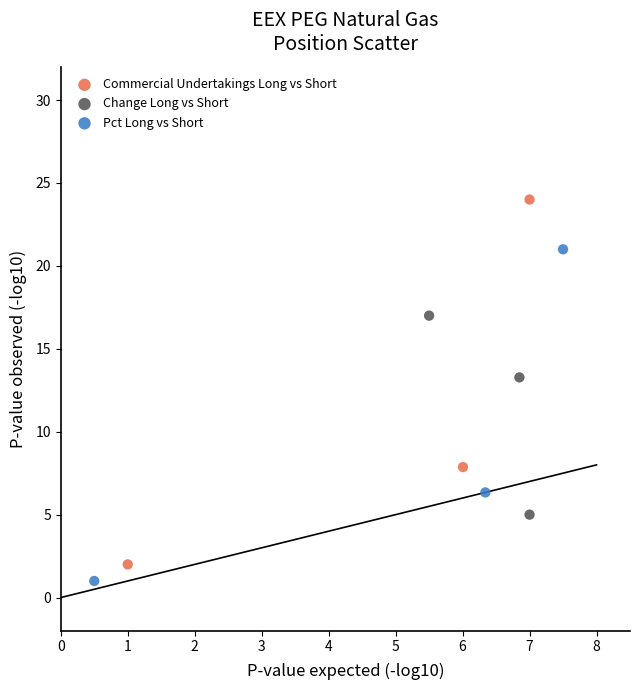

Which series contains the lowest Y value?

Pct Long vs Short